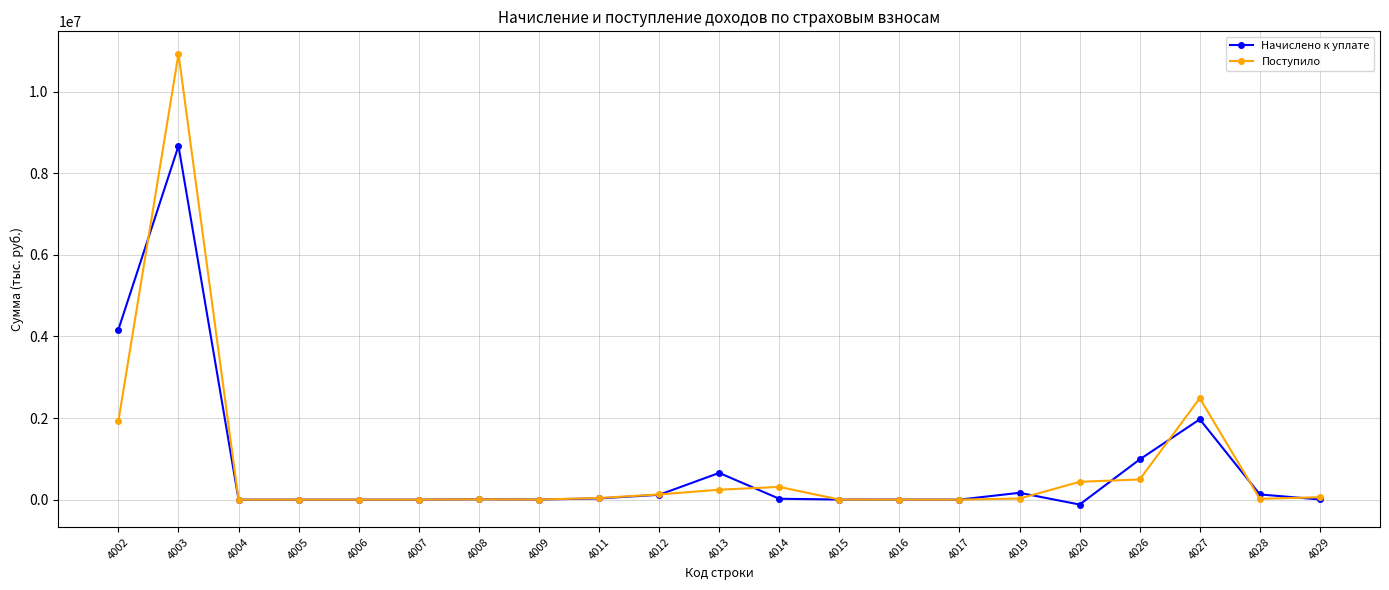

At which category is the sum across all series the highest?

4003